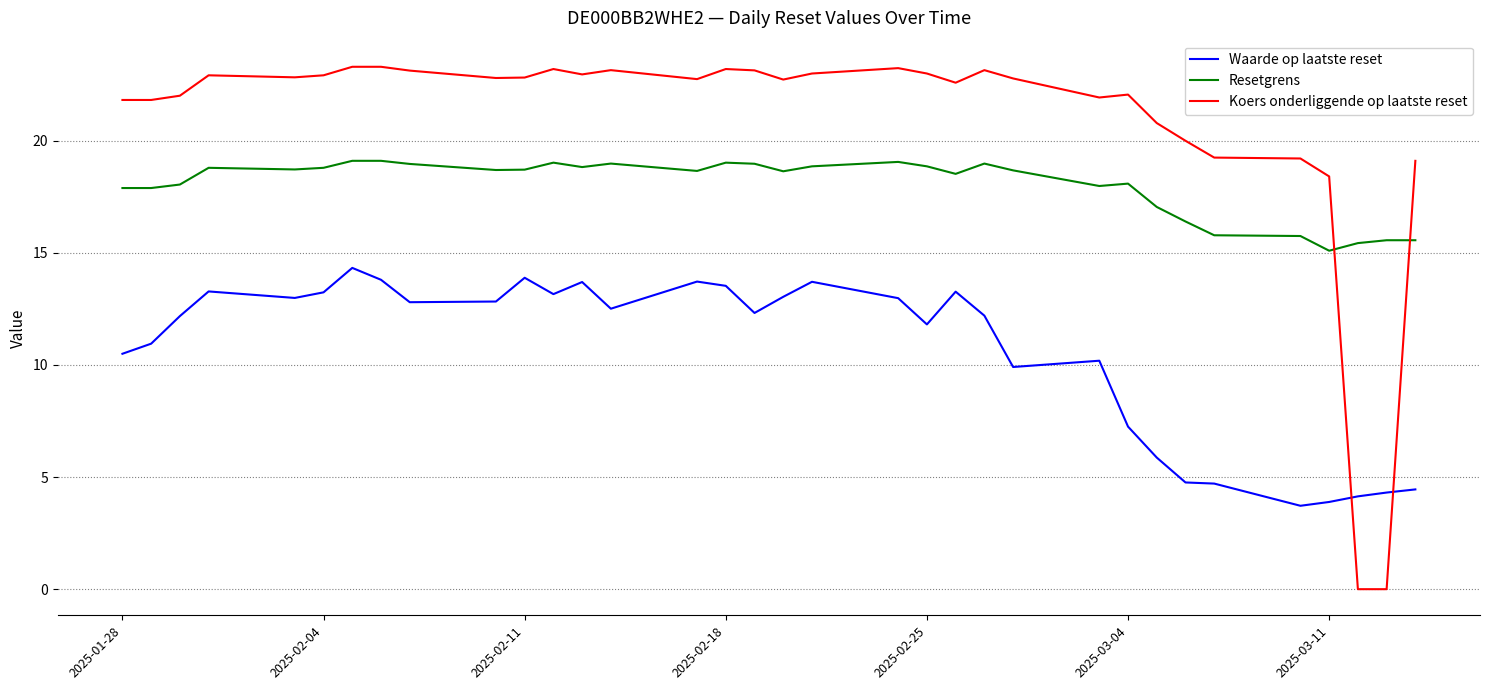

What is the difference between the maximum and minimum values in the Waarde op laatste reset series?

10.6